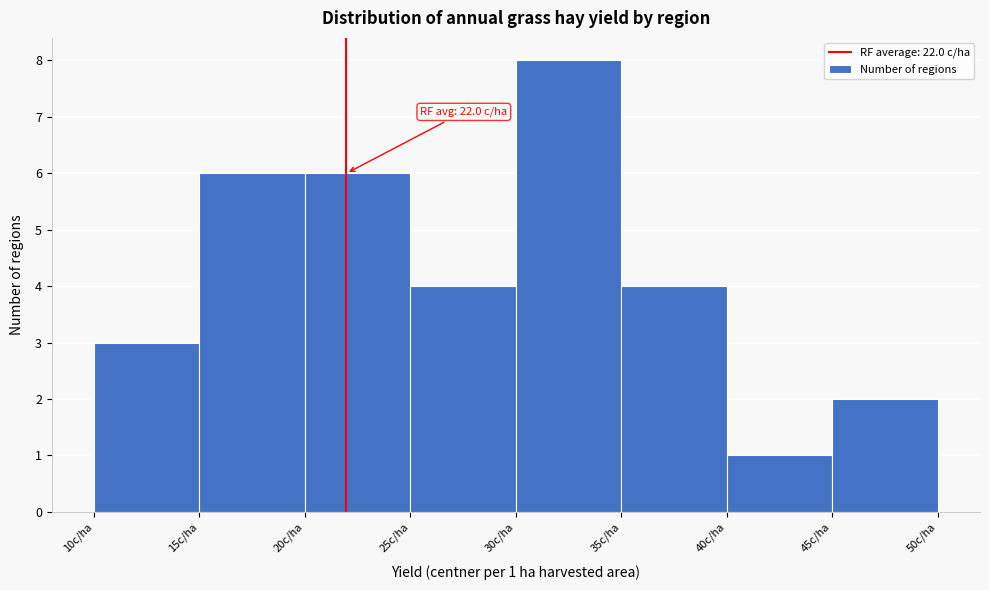

Over which range of the x-axis is the bar tallest?

30 to 35